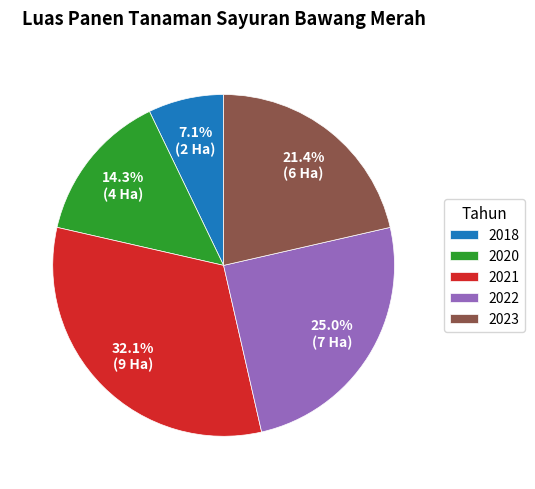

Is it true that 2020 is 14% of the pie?

True